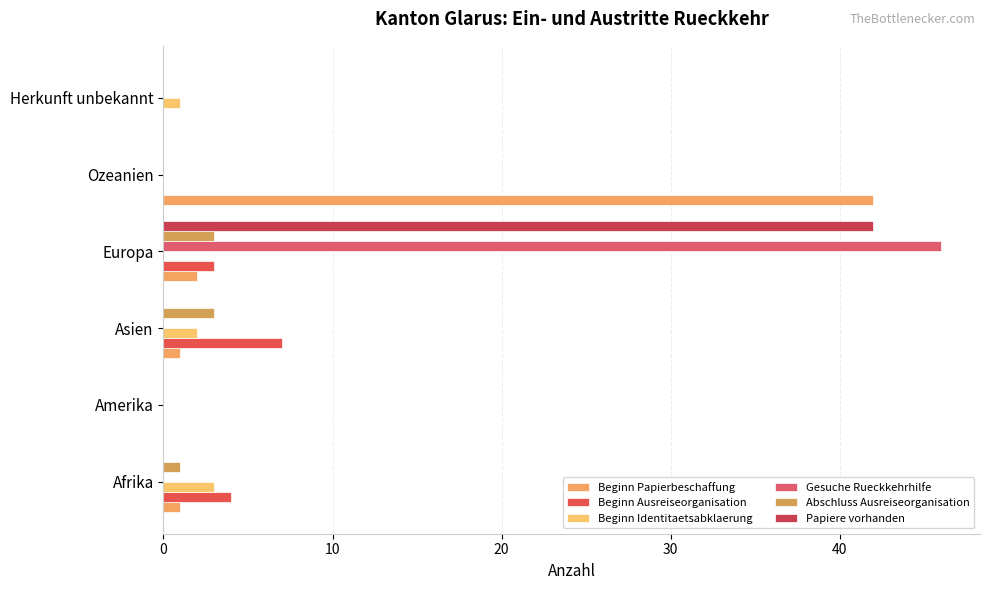

How many series are shown in this chart?

6